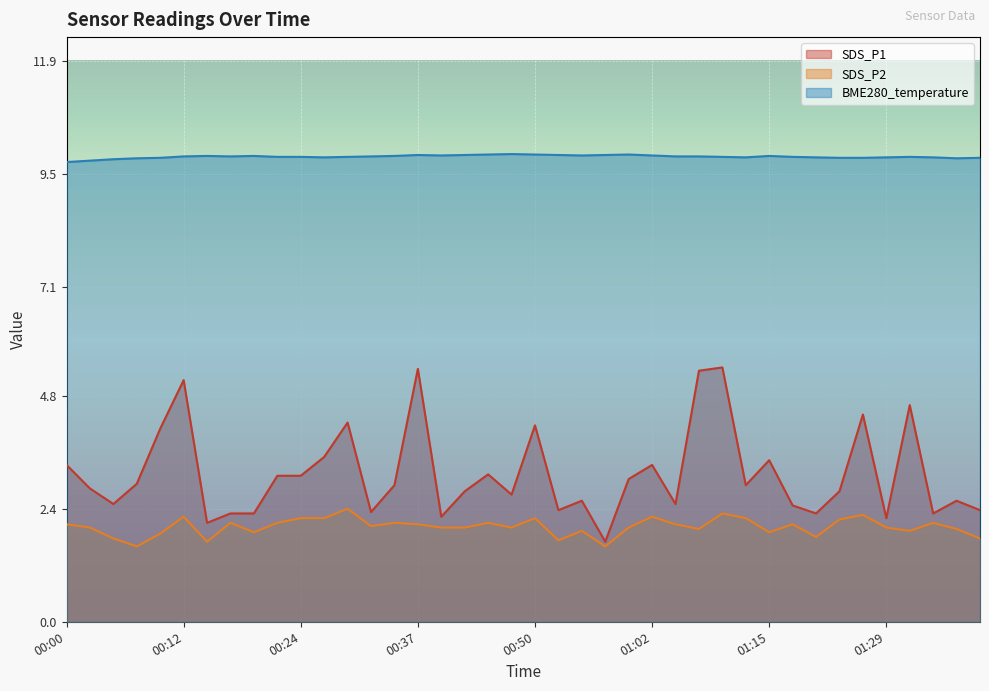

What is the total value across all series at 00:22?

15.1